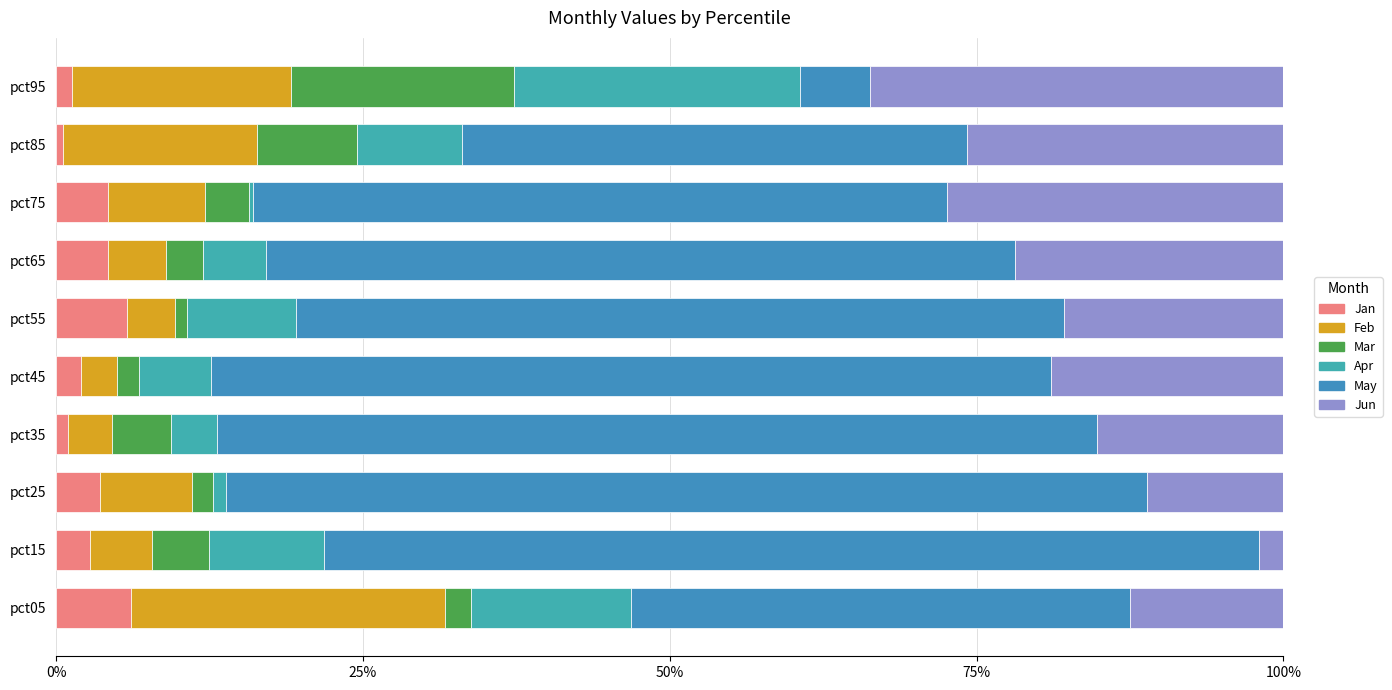

What is the average value of the Feb series?

9.5